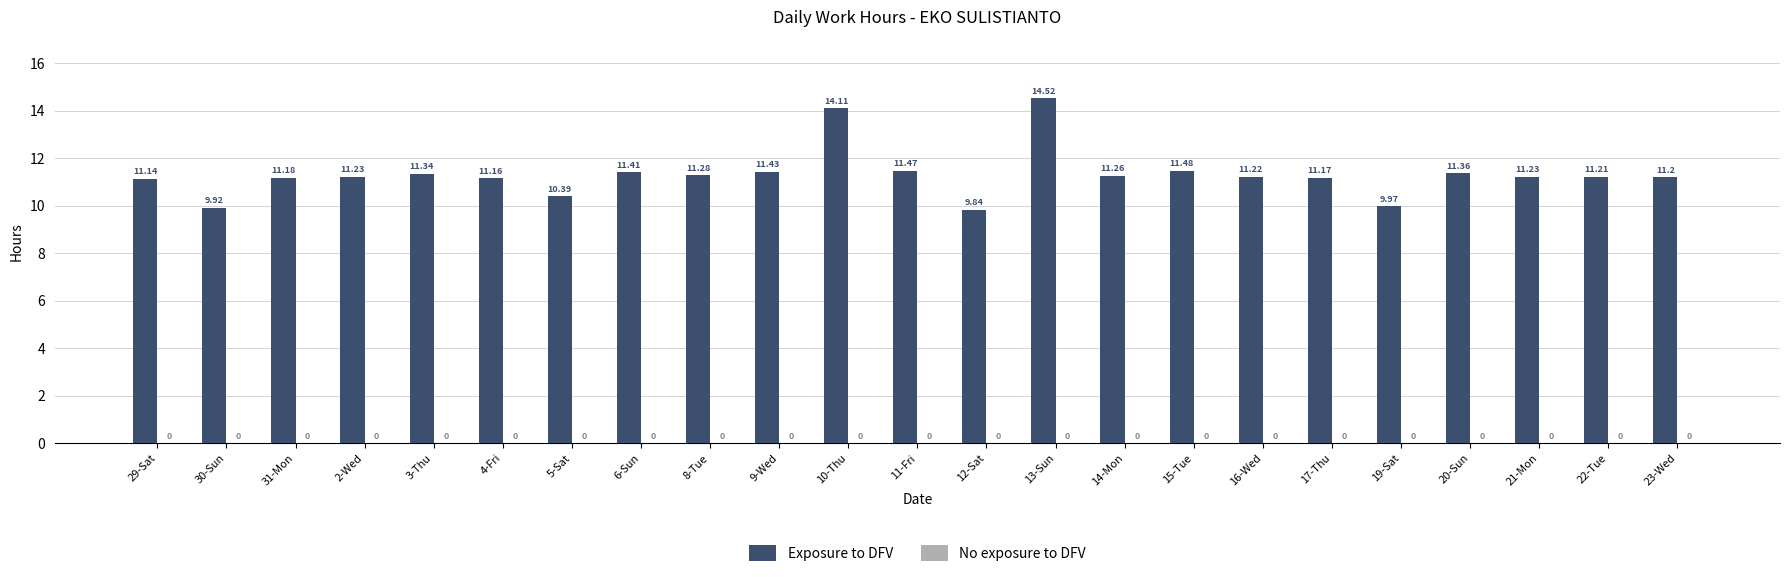

How many values are below 11?

4